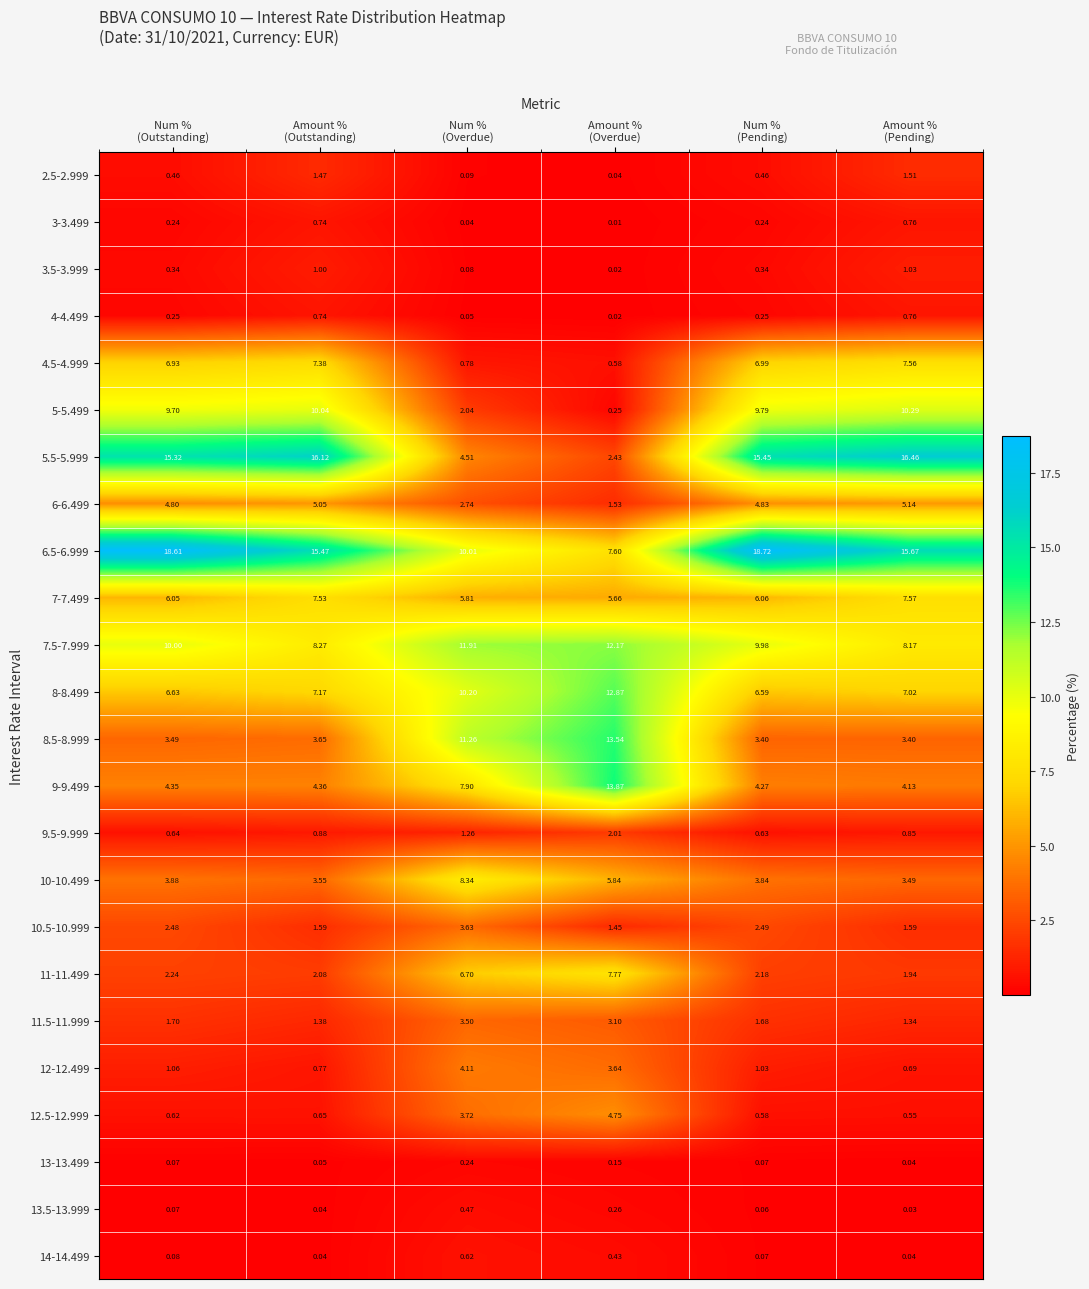

Which category has the highest value across all series?

Num %
(Pending)